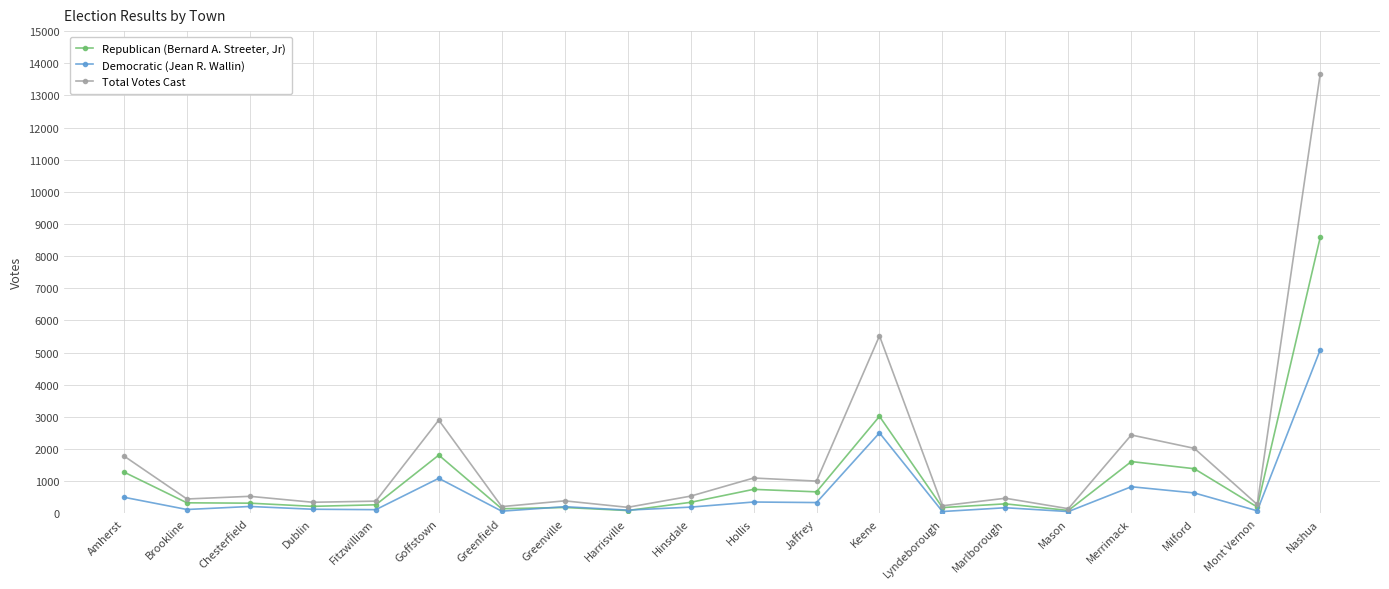

Where does the Democratic (Jean R. Wallin) series first go above 206?

Amherst